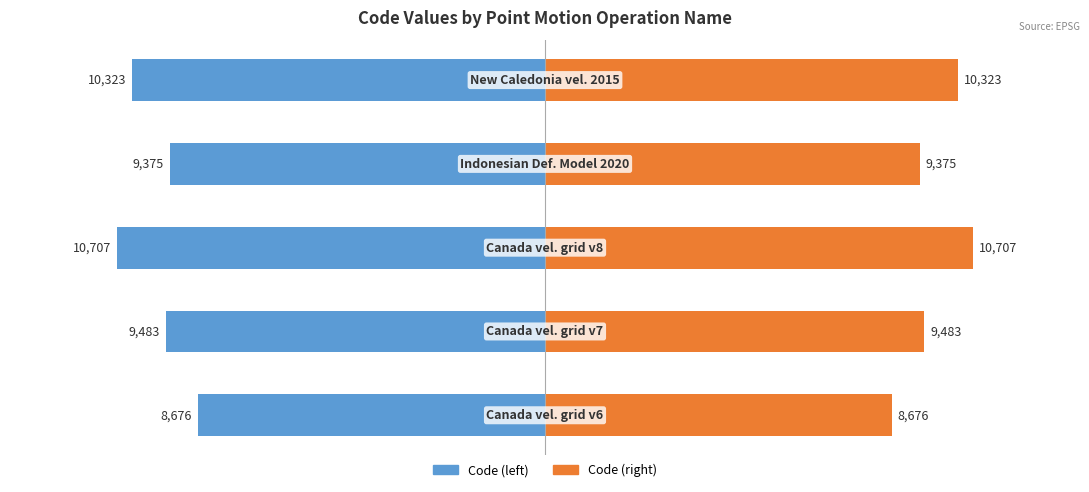

How many values in the CODE (left) series are below -9483?

2